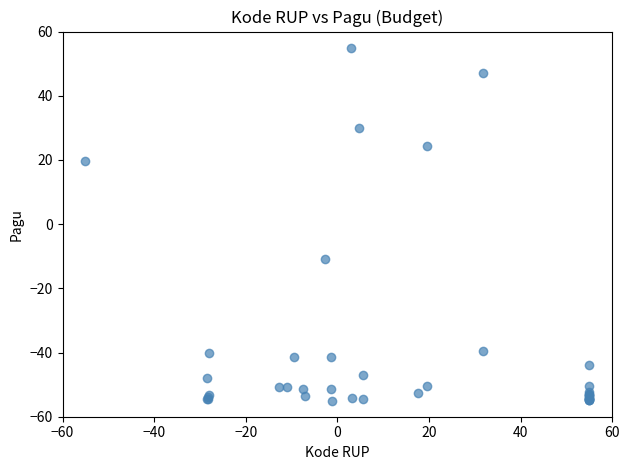

What Y value in the scatter plot is closest to 0?

-10.9